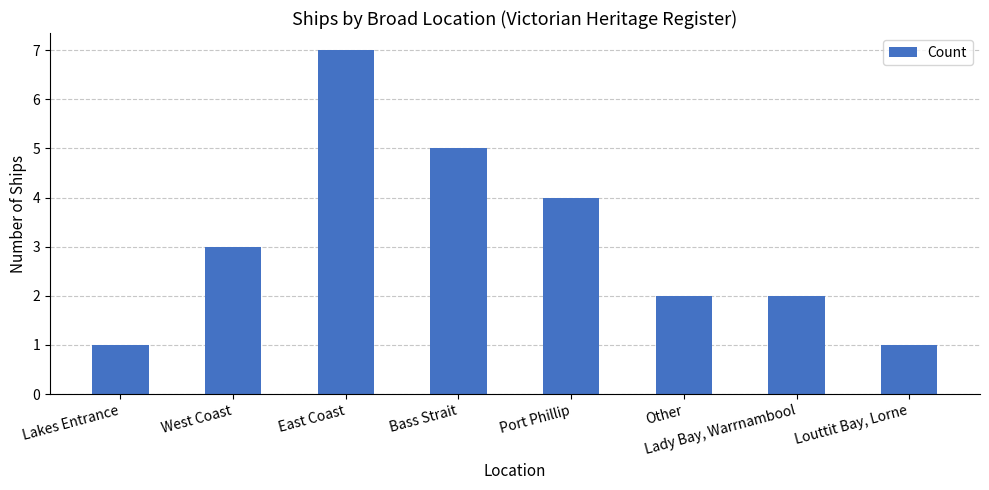

What is the change in value from Lakes Entrance to Port Phillip?

+3